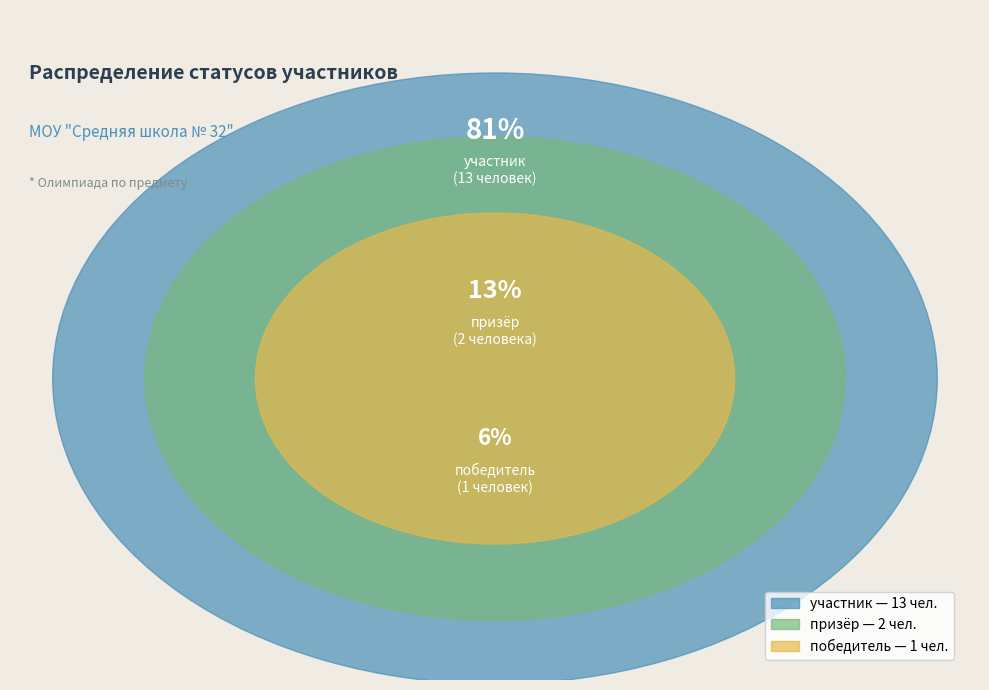

Which category has the smallest portion of the pie?

победитель